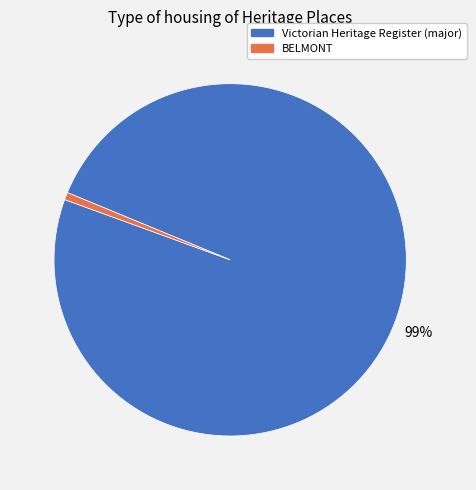

To the nearest percent, what is the average slice percentage?

50%